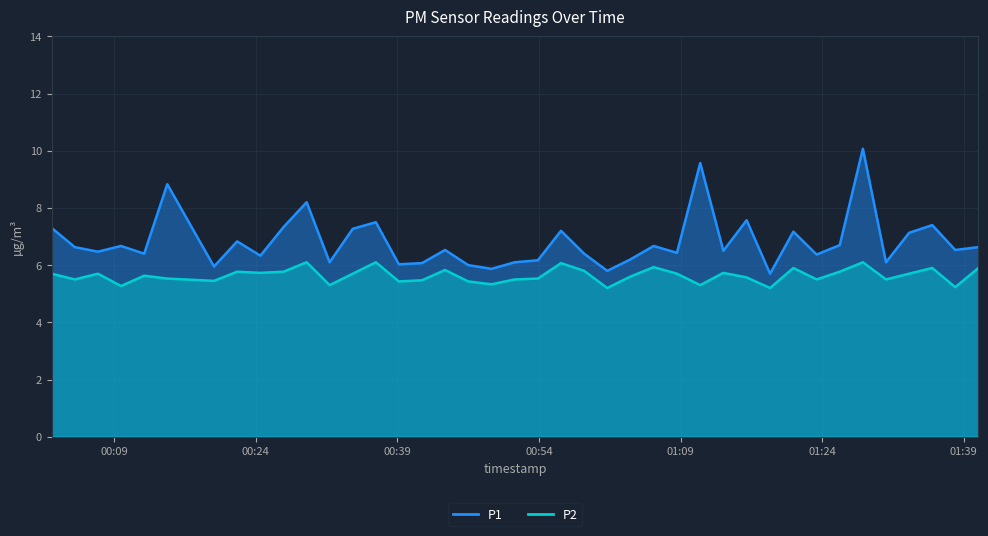

What is the total value across all series at 2023-04-24T00:39:09?

11.5